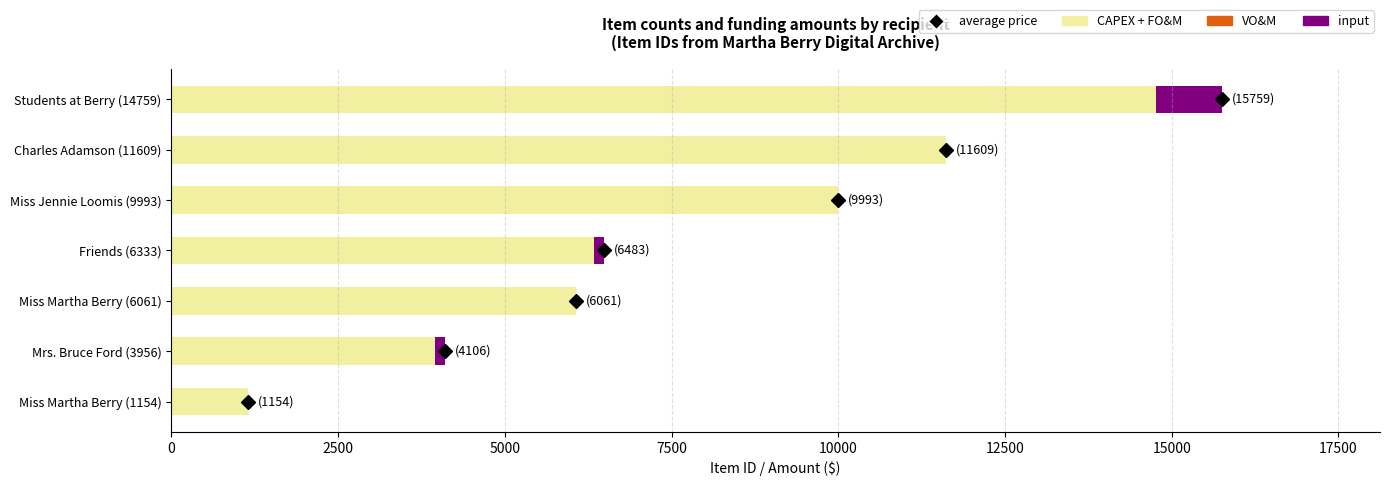

What is the sum of all CAPEX + FO&M values?

53865